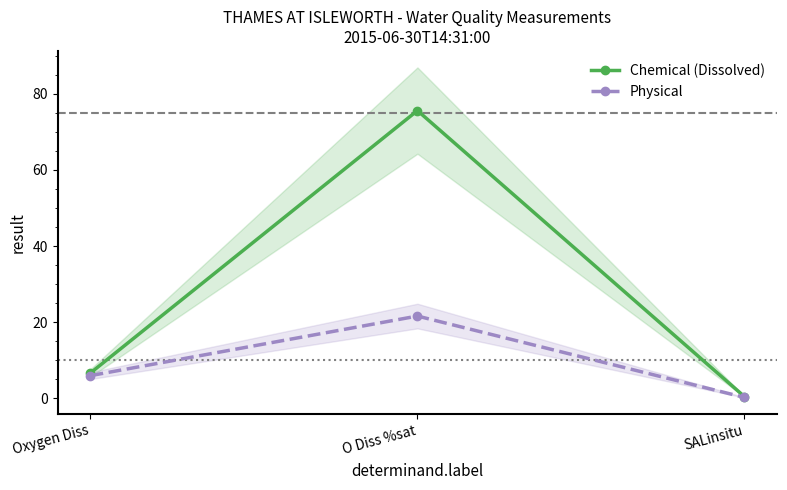

At which label does Physical reach its peak?

O Diss %sat